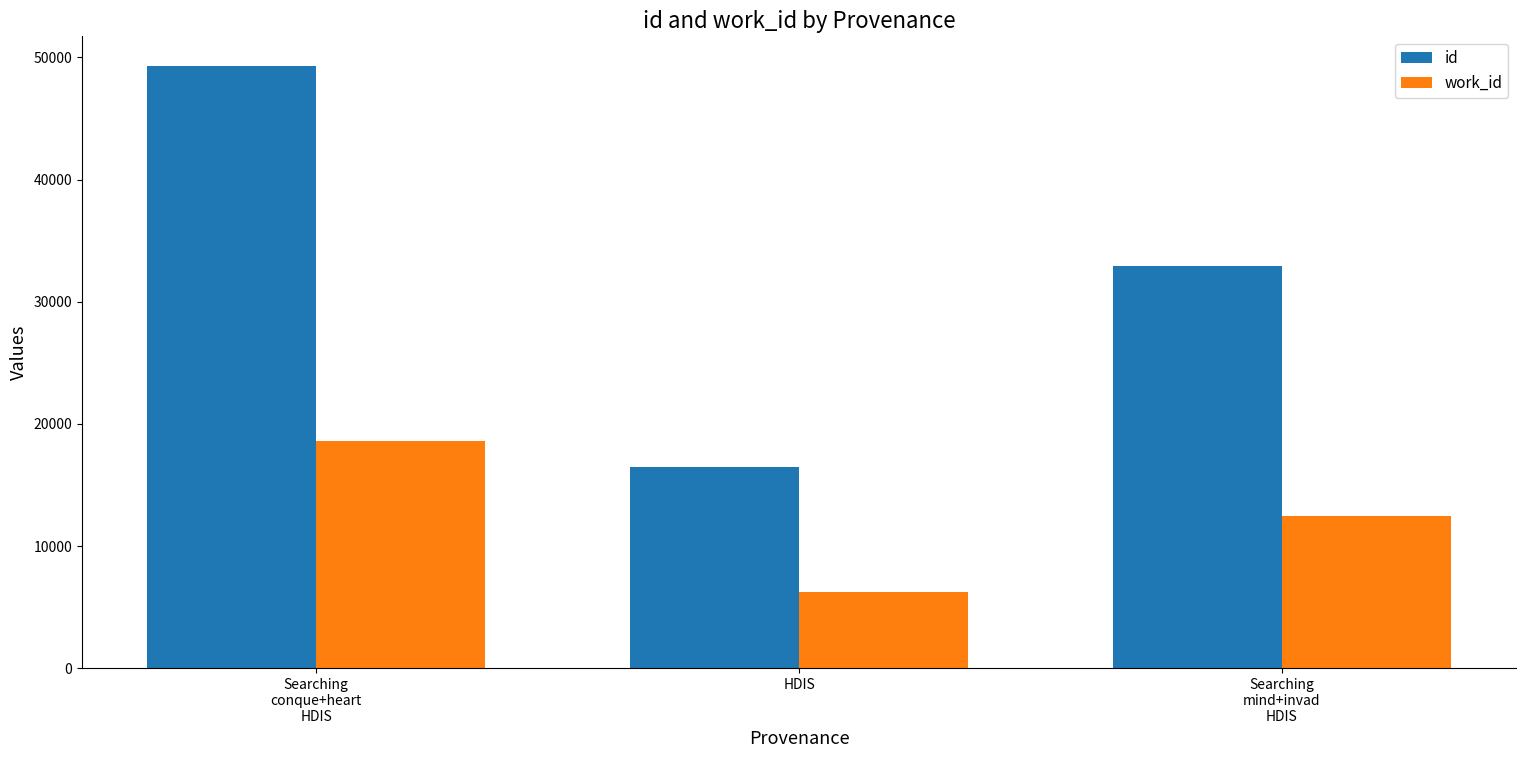

What is the difference between the maximum and minimum values in the id series?

32796